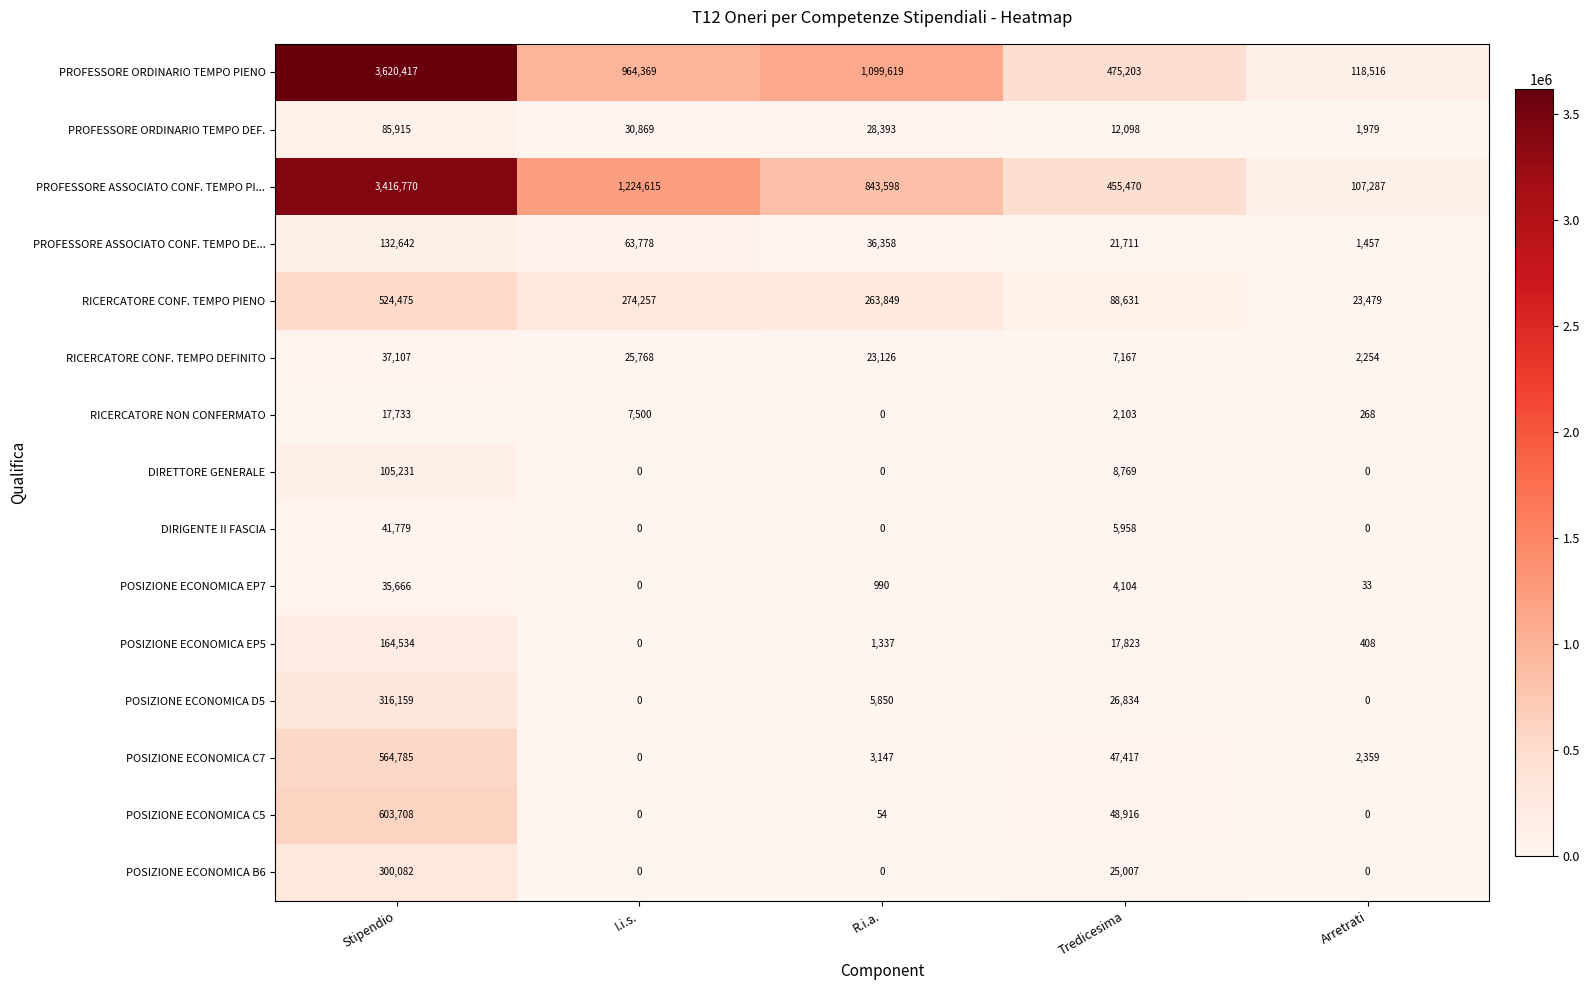

How many series are shown in this chart?

15